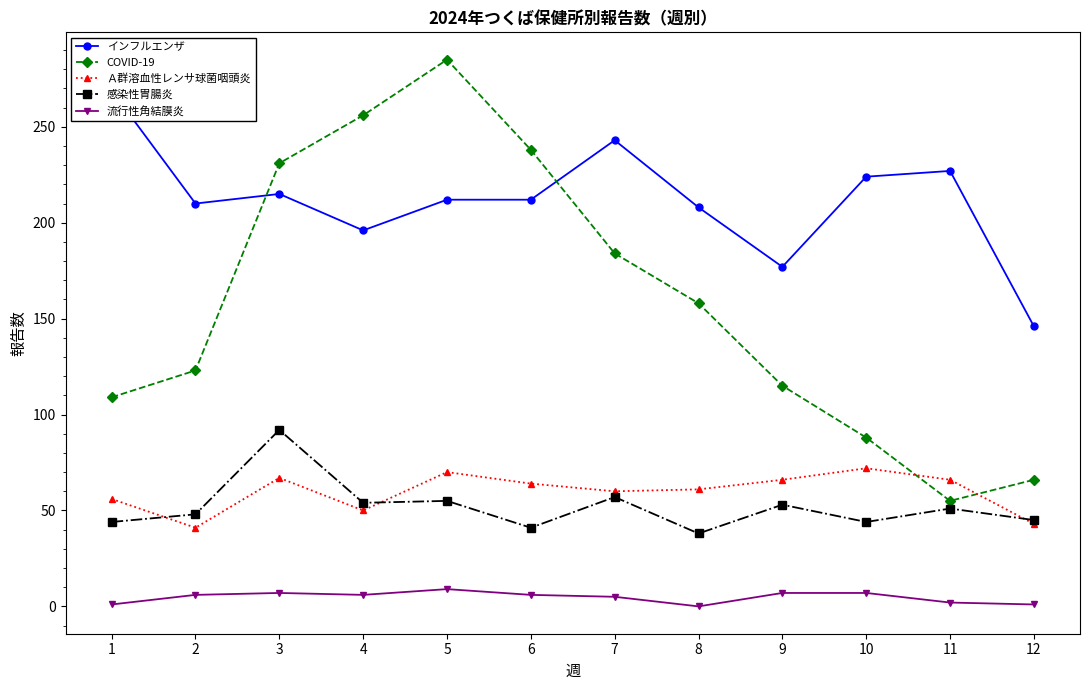

Reading left to right, list all the values displayed in this chart.

インフルエンザ: 1=269	2=210	3=215	4=196	5=212	6=212	7=243	8=208	9=177	10=224	11=227	12=146
COVID-19: 1=109	2=123	3=231	4=256	5=285	6=238	7=184	8=158	9=115	10=88	11=55	12=66
Ａ群溶血性レンサ球菌咽頭炎: 1=56	2=41	3=67	4=50	5=70	6=64	7=60	8=61	9=66	10=72	11=66	12=43
感染性胃腸炎: 1=44	2=48	3=92	4=54	5=55	6=41	7=57	8=38	9=53	10=44	11=51	12=45
流行性角結膜炎: 1=1	2=6	3=7	4=6	5=9	6=6	7=5	8=0	9=7	10=7	11=2	12=1